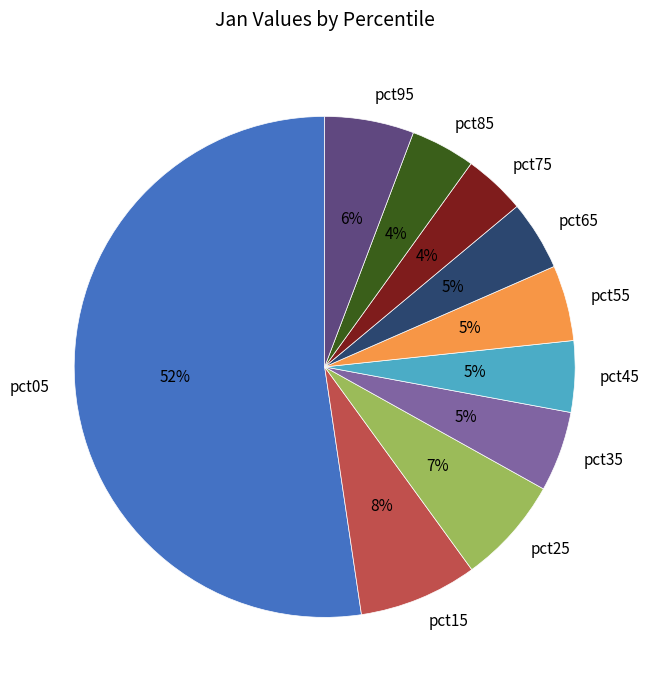

What is the majority slice?

pct05